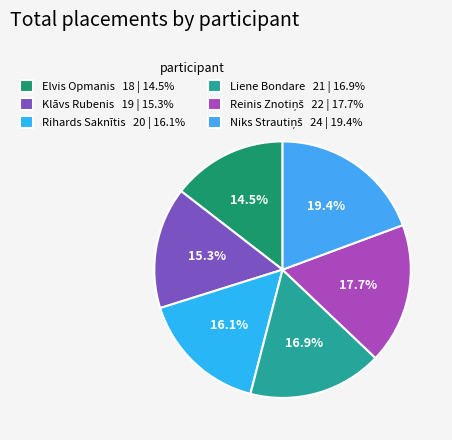

Count the number of slices in the pie.

6